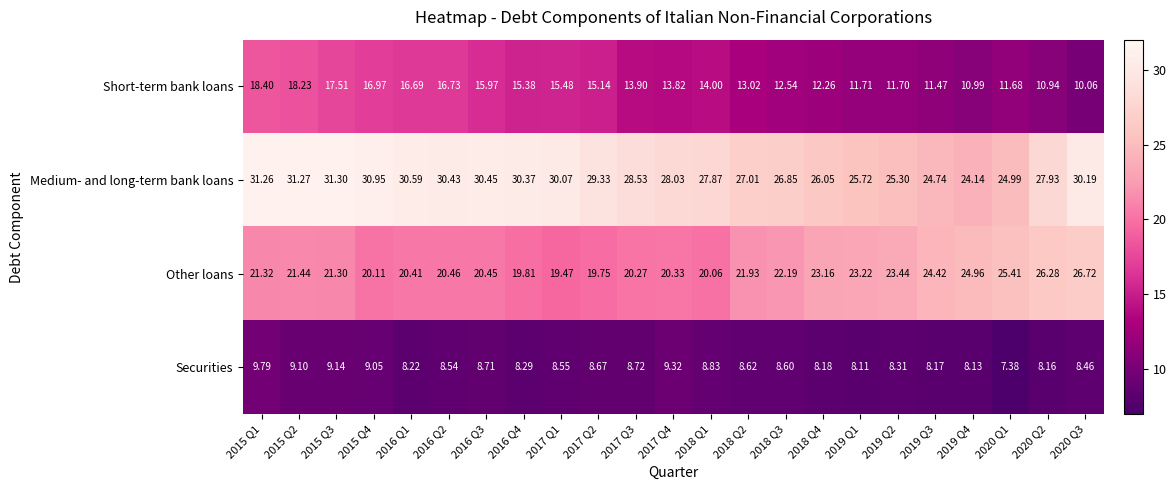

Which series has the largest total across all categories?

Medium- and long-term bank loans